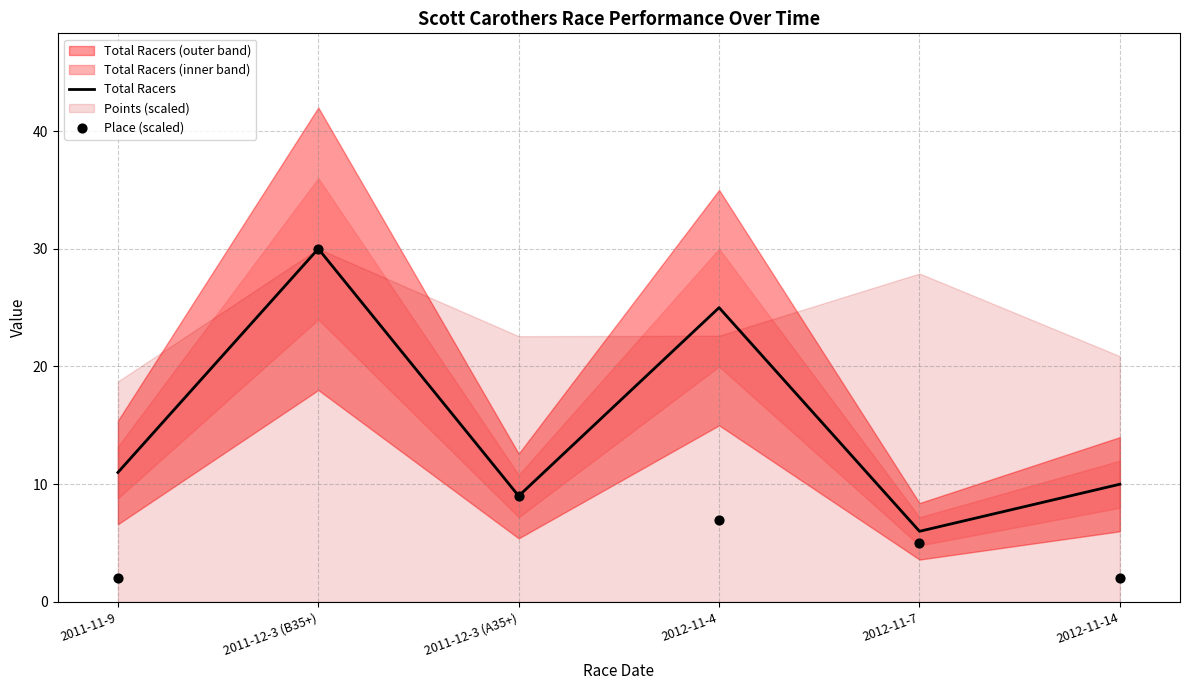

Is the value of Place (scaled) at 2011-11-9 greater than the value of Total Racers at 2011-11-9?

No